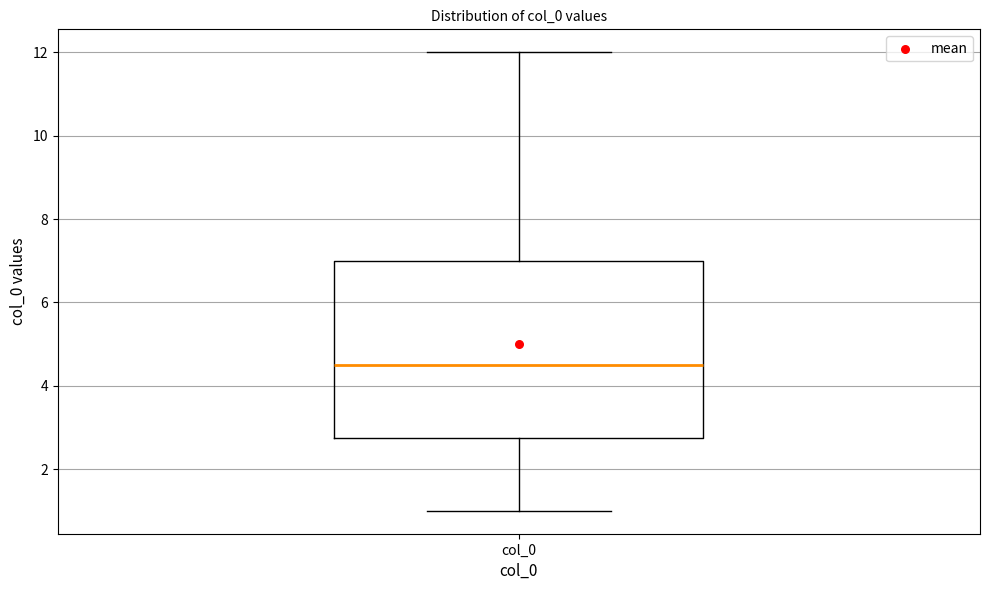

Where is the lower edge of the box for col_0 on the y-axis? The values are not printed on the chart, so give them approximately, as read against the axis.

2.8